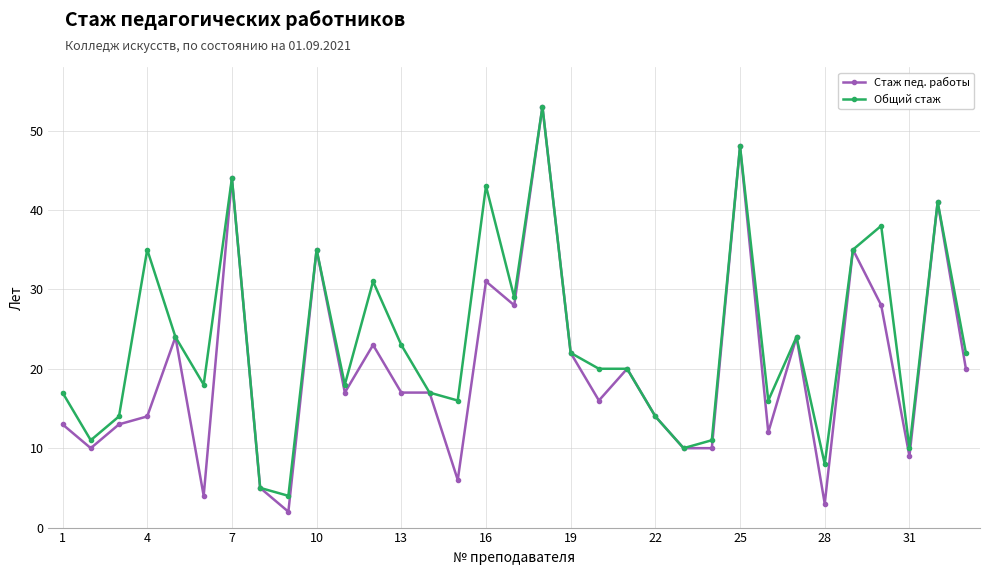

Which series has the largest total across all categories?

Общий стаж